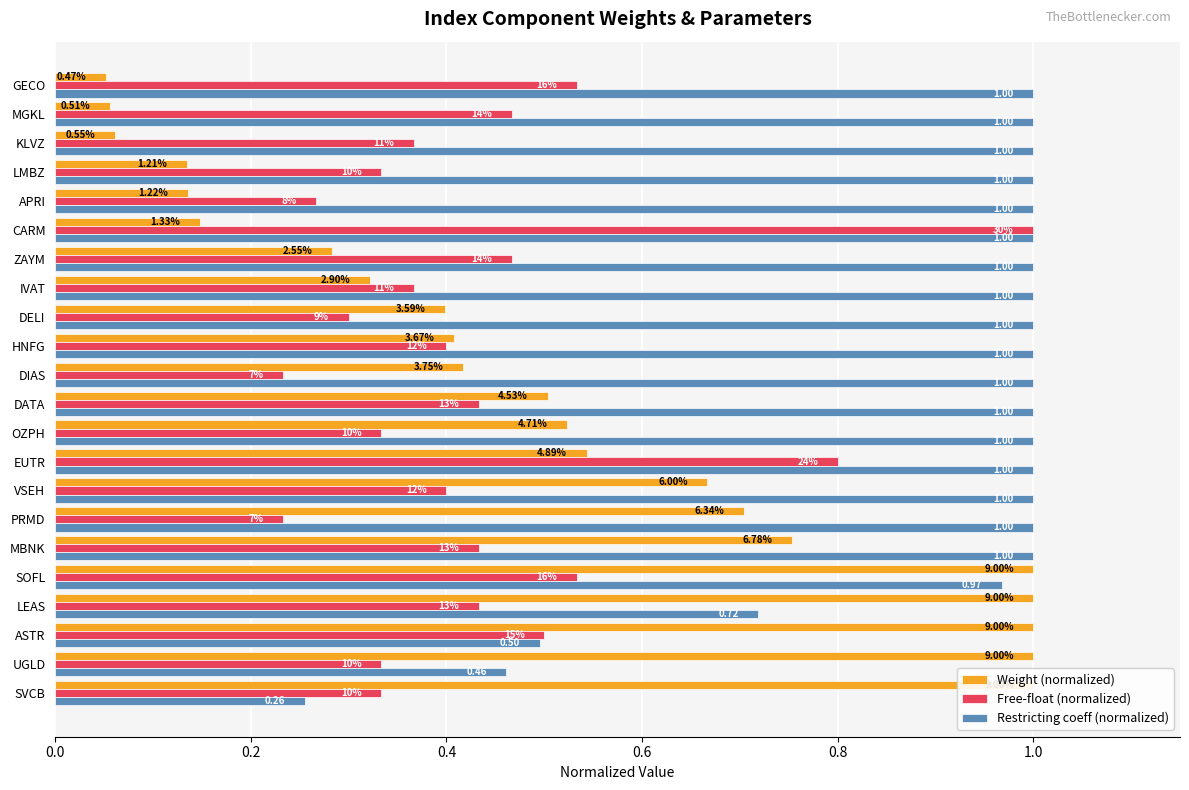

Rank the series by their maximum value, from lowest to highest.

Weight (normalized), Free-float (normalized), Restricting coeff (normalized)